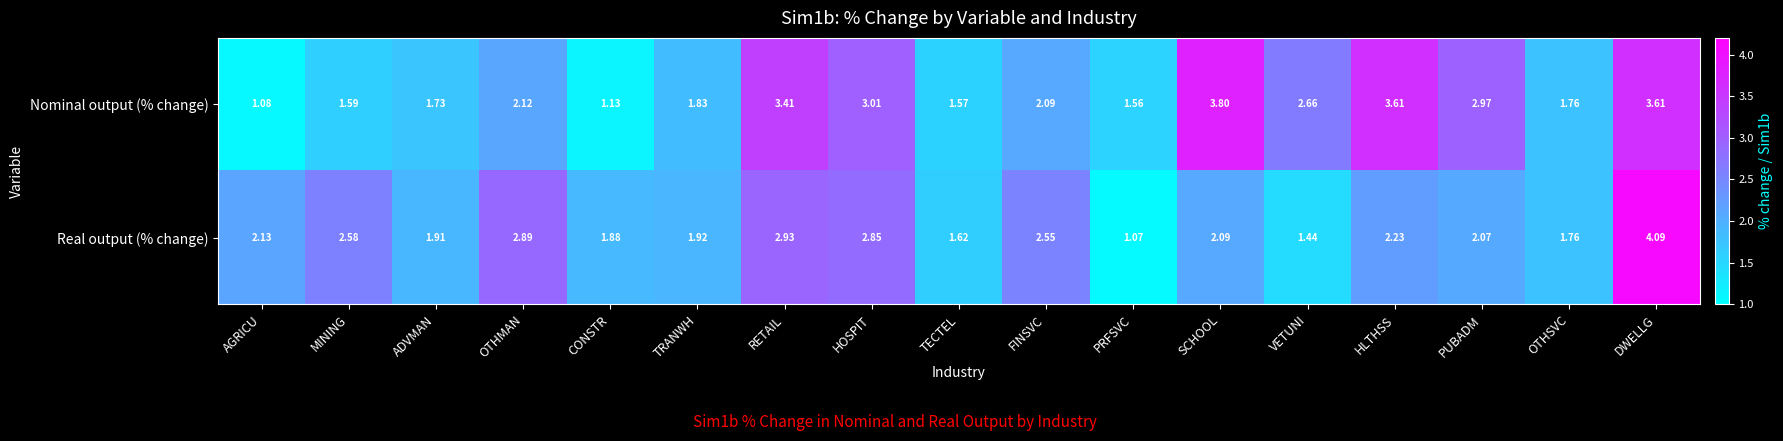

At which label is Real output (% change) closest to 2?

PUBADM